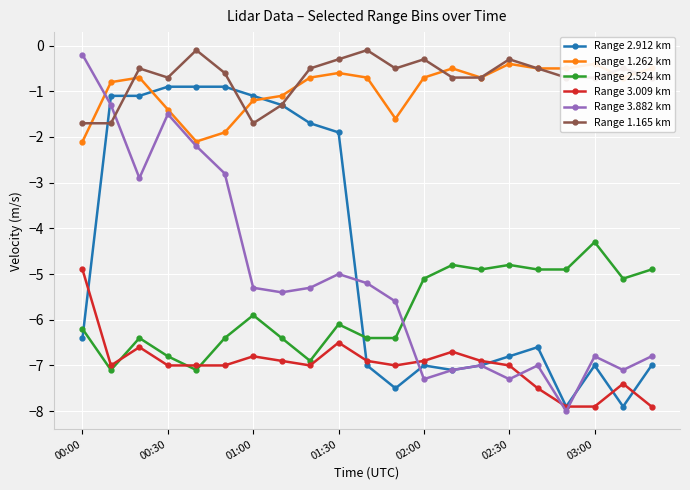

True or false: Range 1.165 km has more than 1 points higher than both neighbors.

True